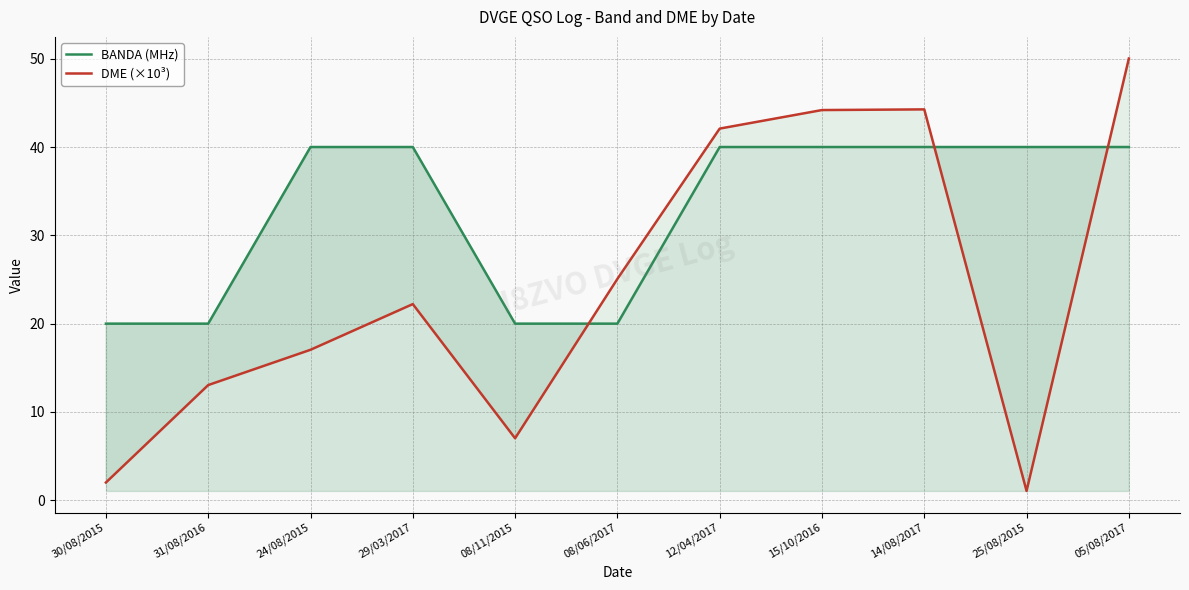

The BANDA (MHz) series shows 40.0 at 24/08/2015. True or false?

True